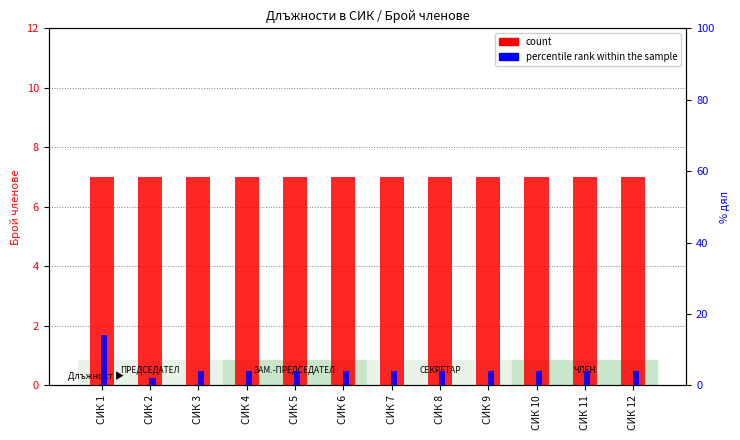

The count series shows 2 at СИК 12. True or false?

False